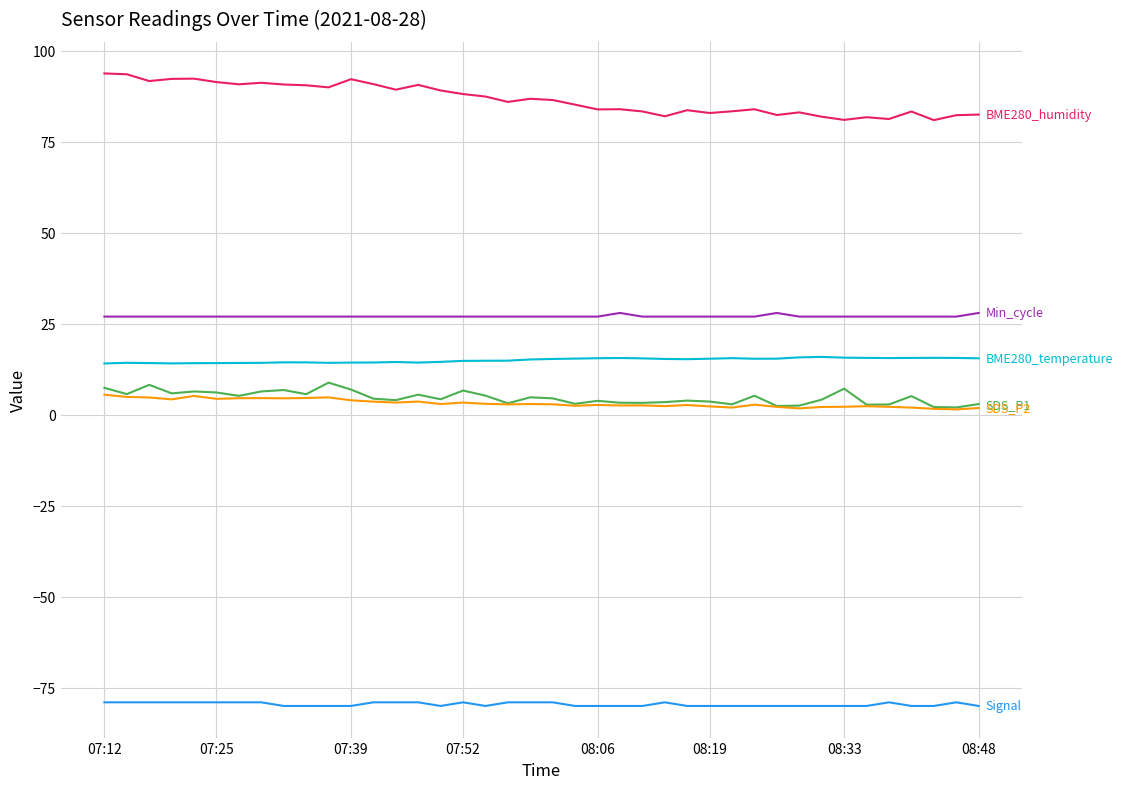

What is the greatest value displayed?

93.8